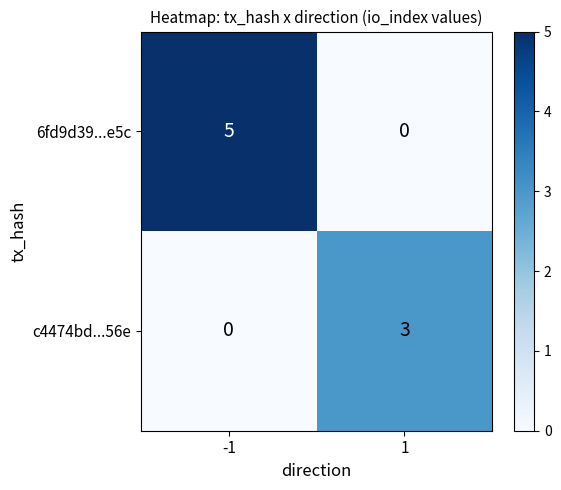

Which series has the largest total across all categories?

6fd9d39...e5c